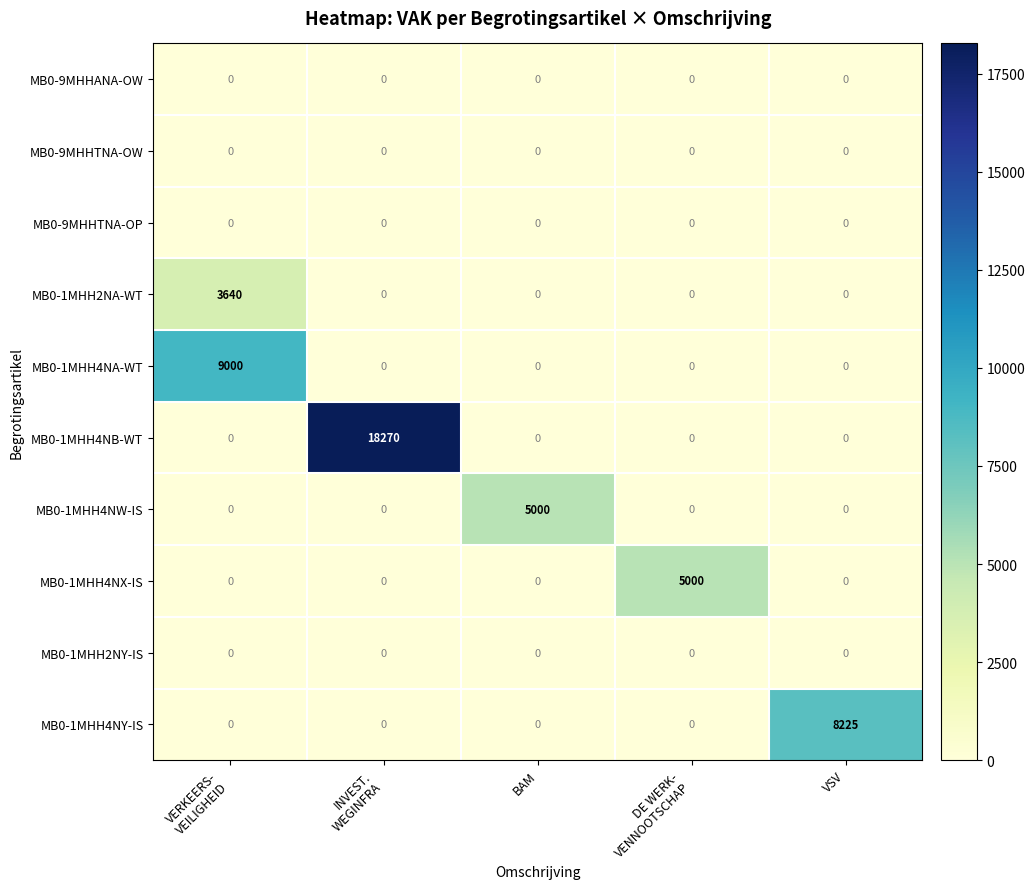

What is the maximum value shown in the chart?

18270